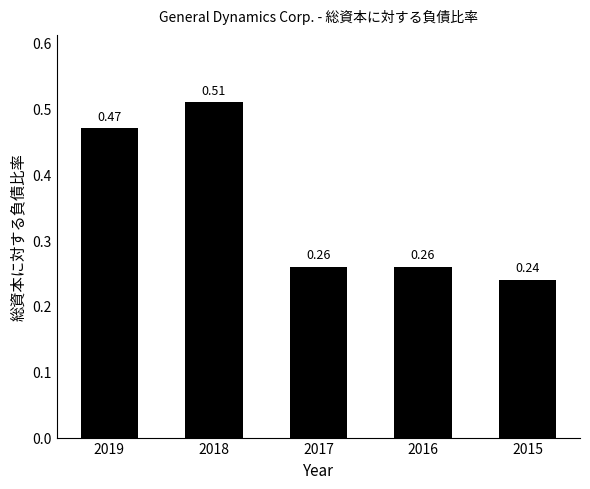

What is the sum of the values at 2015 and 2018?

0.8